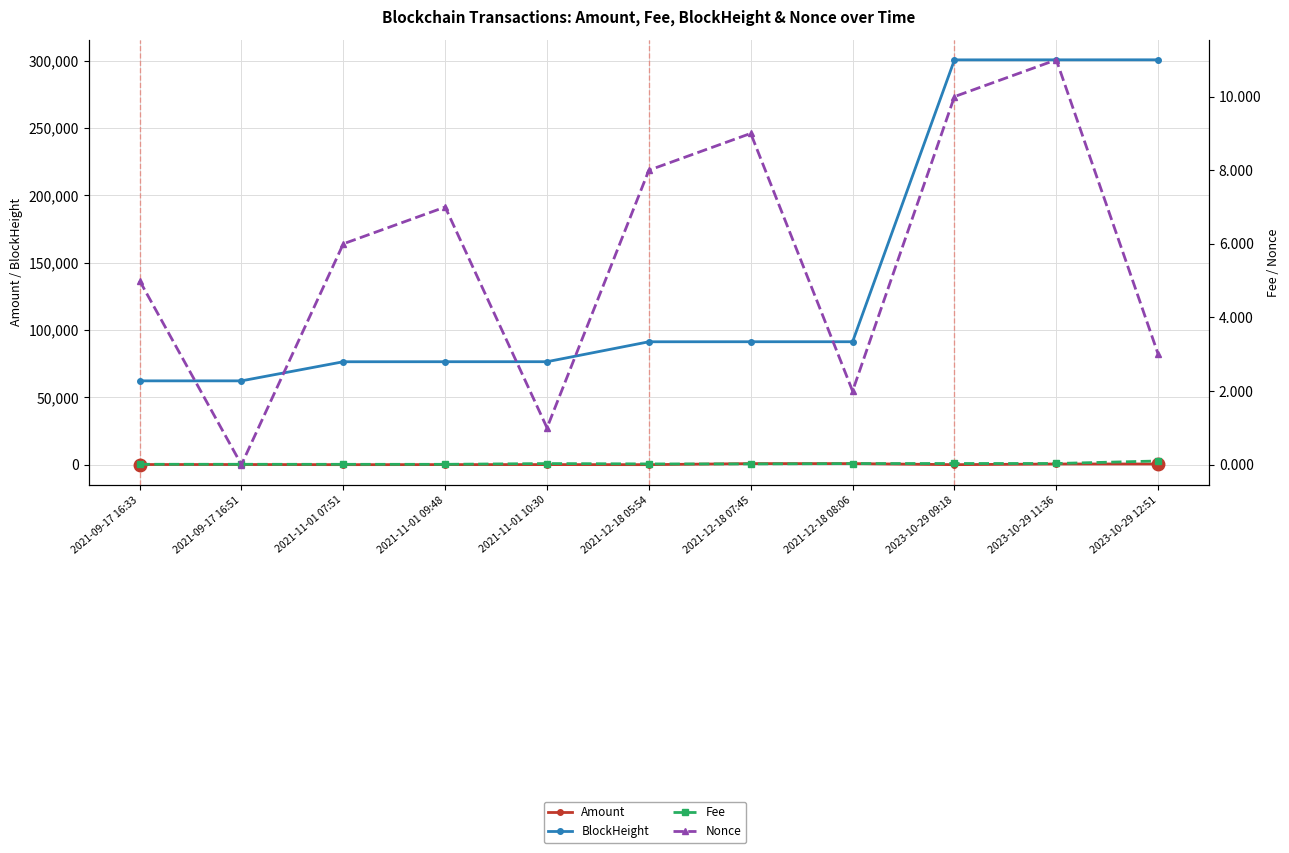

How many values in the Amount series are below 98?

5